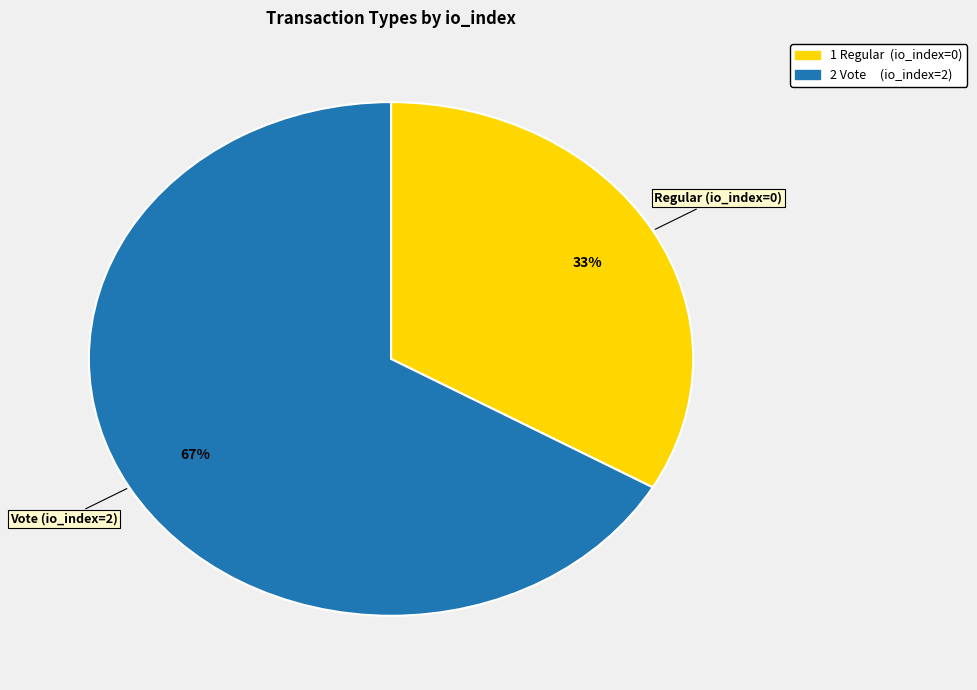

Count the number of slices in the pie.

2